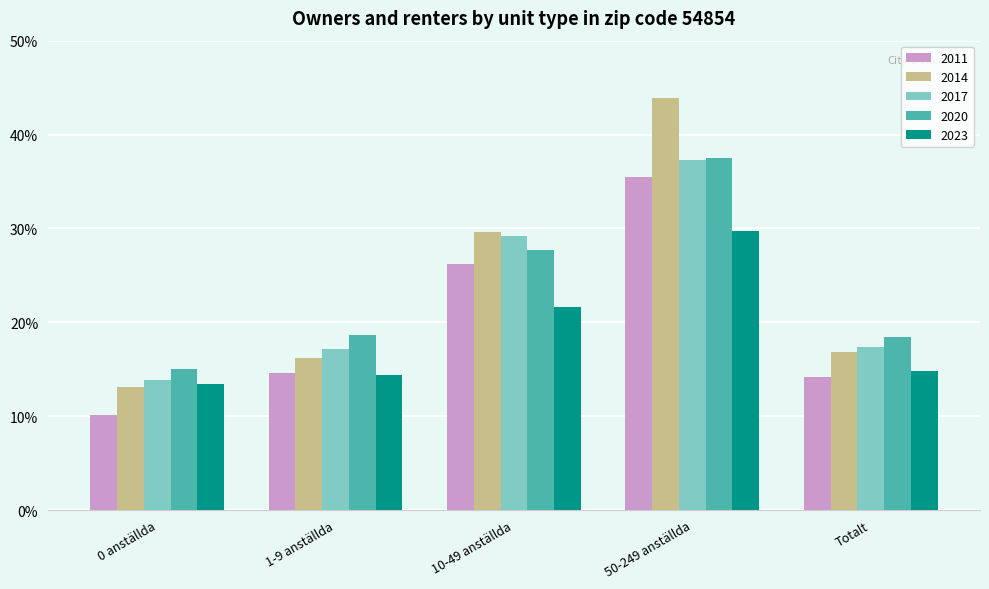

At which category is the sum across all series the highest?

50-249 anställda